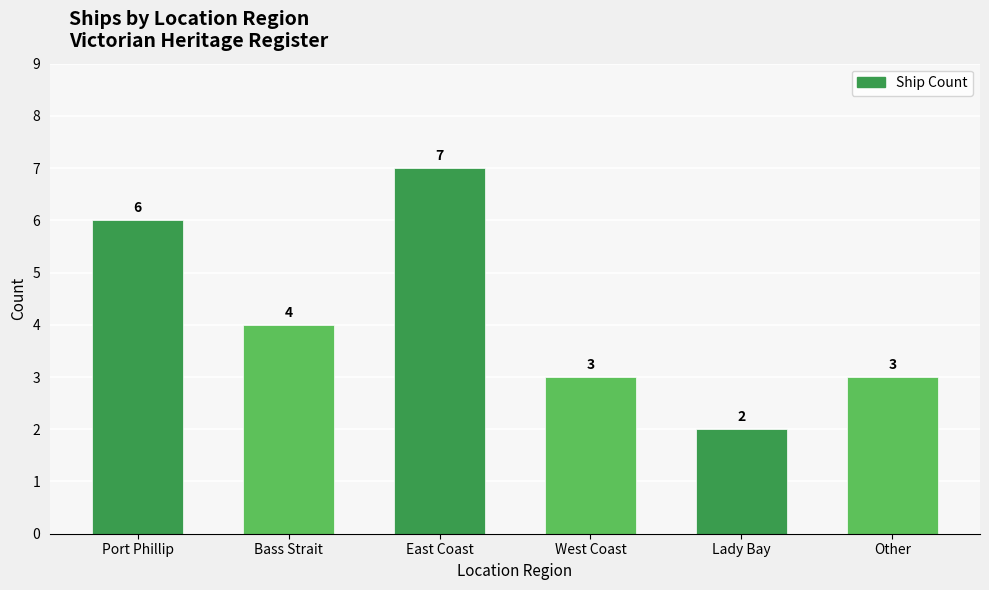

What is the maximum value shown in the chart?

7